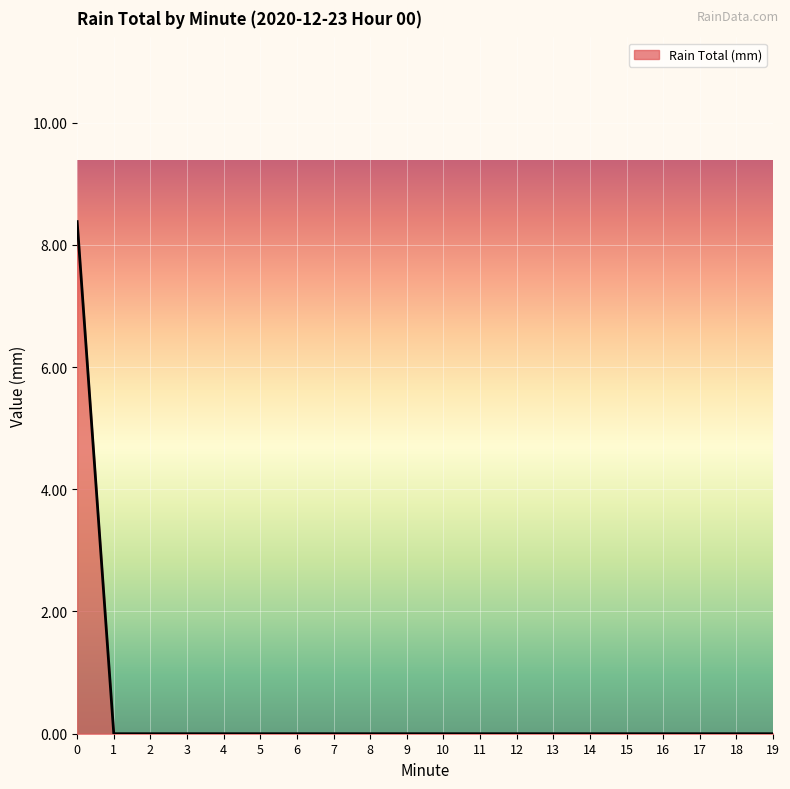

Reading left to right, what are all the values shown in this chart?

0=8.4	1=0.0	2=0.0	3=0.0	4=0.0	5=0.0	6=0.0	7=0.0	8=0.0	9=0.0	10=0.0	11=0.0	12=0.0	13=0.0	14=0.0	15=0.0	16=0.0	17=0.0	18=0.0	19=0.0